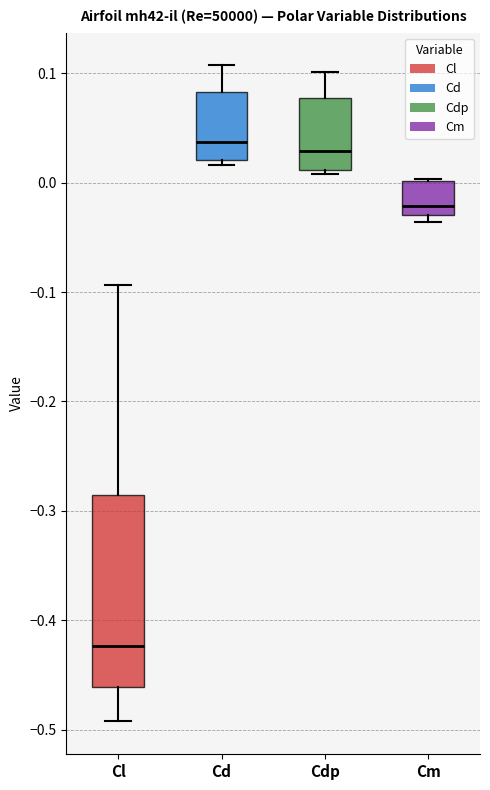

Reading left to right, transcribe this box plot: for each box, give where its median line is, the range the box spans, and where its two whiskers end, as read against the y-axis. The values are not printed on the chart, so give them approximately, as read against the axis.

Cl: median -0.42, box -0.46 to -0.29, whiskers -0.49 to -0.09
Cd: median 0.04, box 0.02 to 0.08, whiskers 0.02 (just below the box's lower edge) to 0.11
Cdp: median 0.03, box 0.01 to 0.08, whiskers 0.01 (just below the box's lower edge) to 0.10
Cm: median -0.02, box -0.03 to 0.00, whiskers -0.04 to 0.00